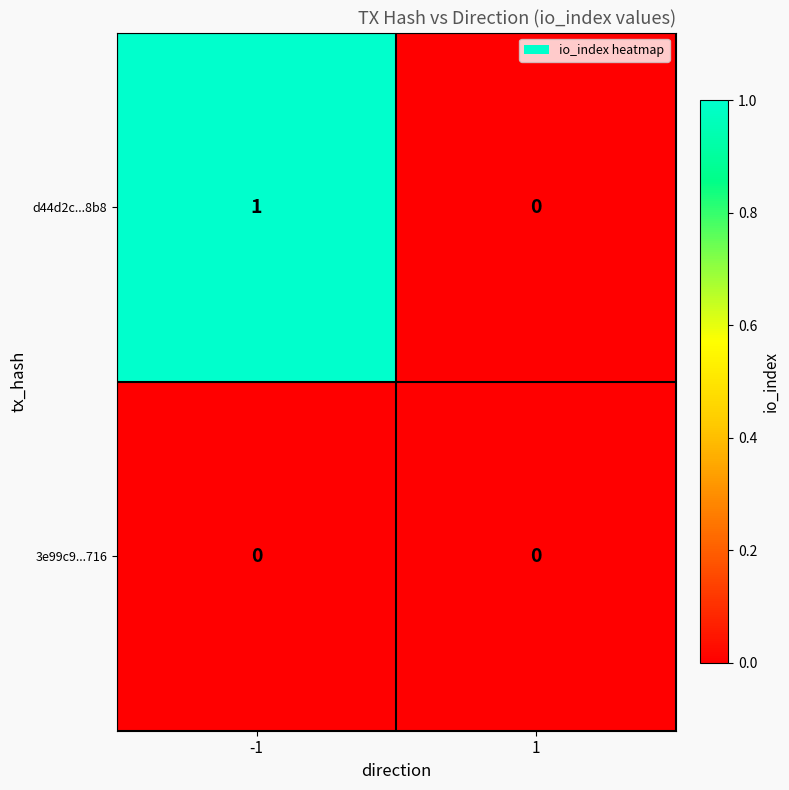

List the series in order of their peak value, highest first.

d44d2c...8b8, 3e99c9...716